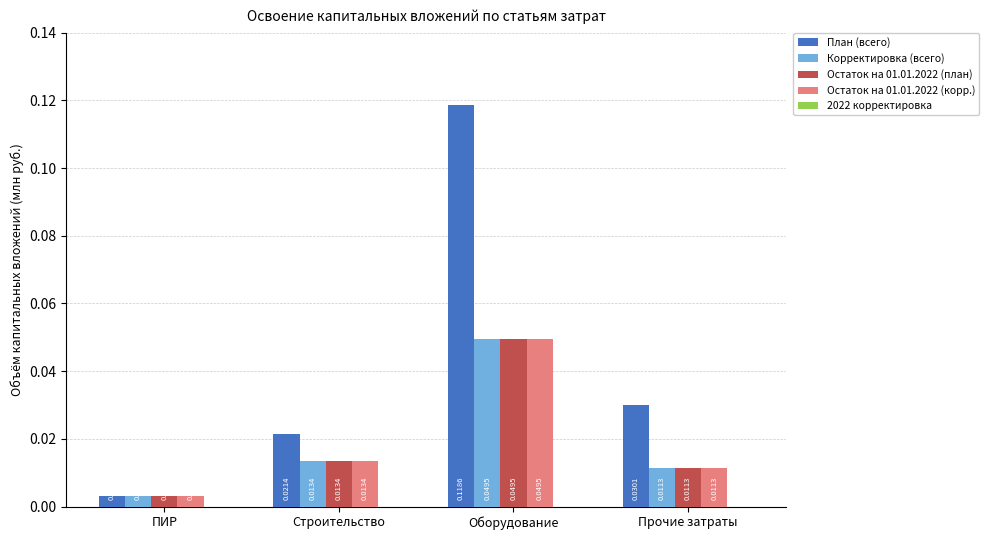

What is the label of the 3rd bar from the right?

Строительство